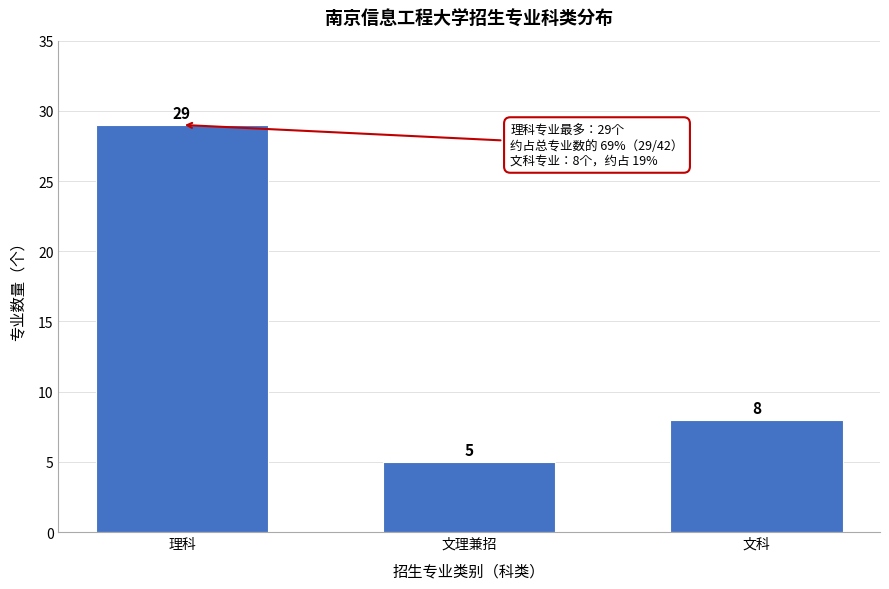

Reading left to right, transcribe all the data shown in this chart.

理科=29	文理兼招=5	文科=8